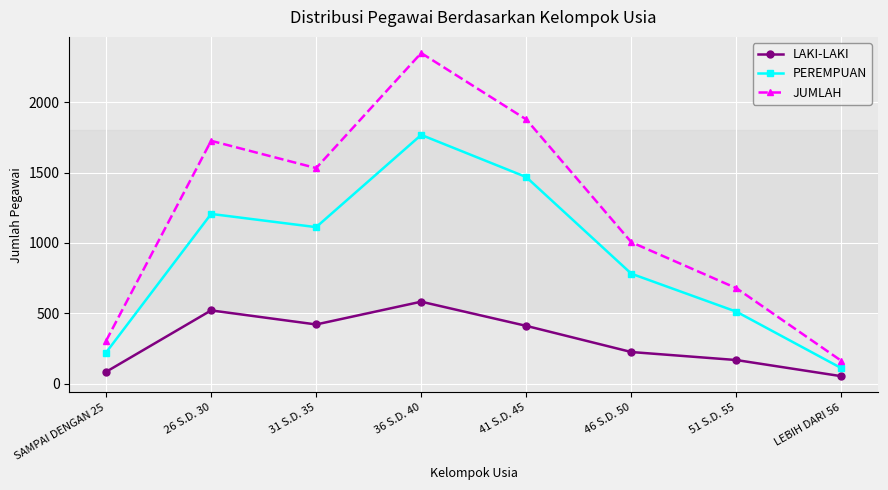

What is the highest value of the LAKI-LAKI series?

582